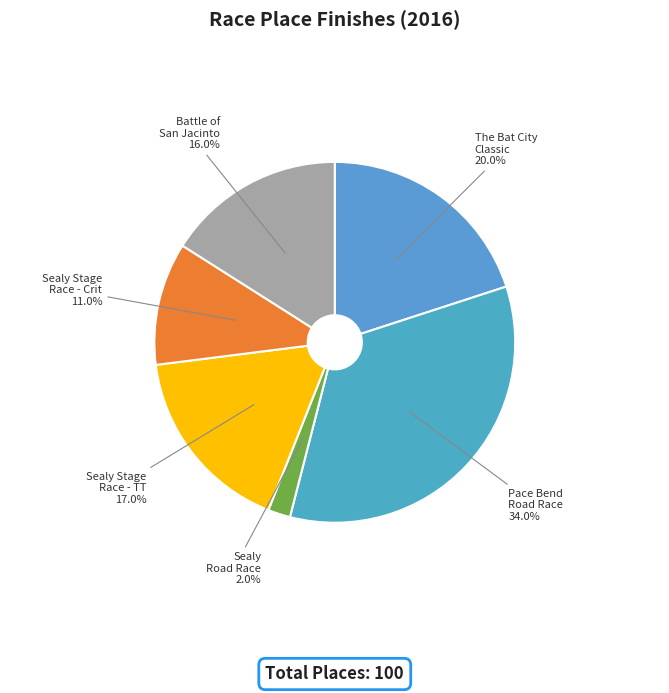

To the nearest percent, what is the difference between the largest and smallest slice percentages?

32%